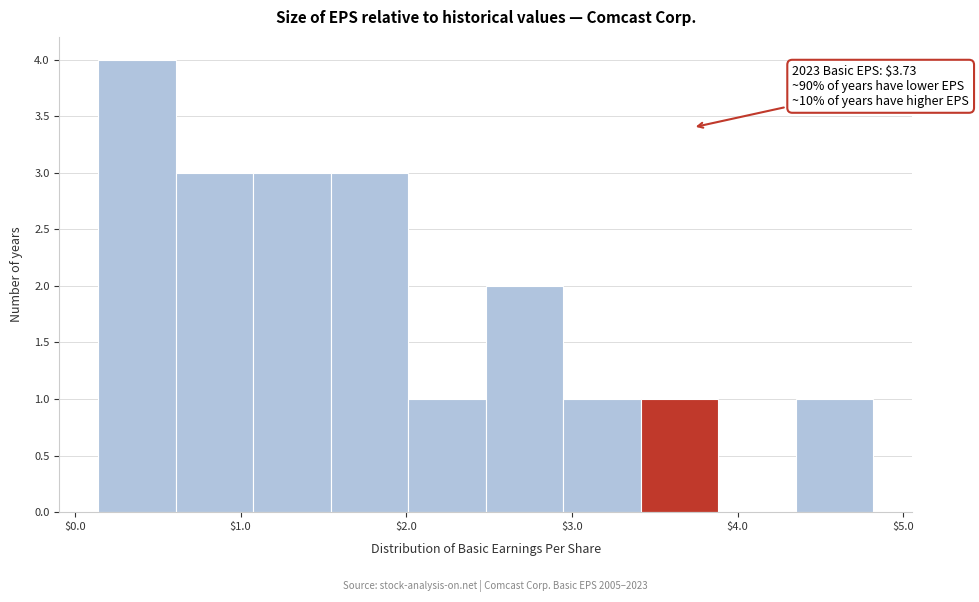

Which range on the x-axis has the tallest bar?

0.1 to 0.6